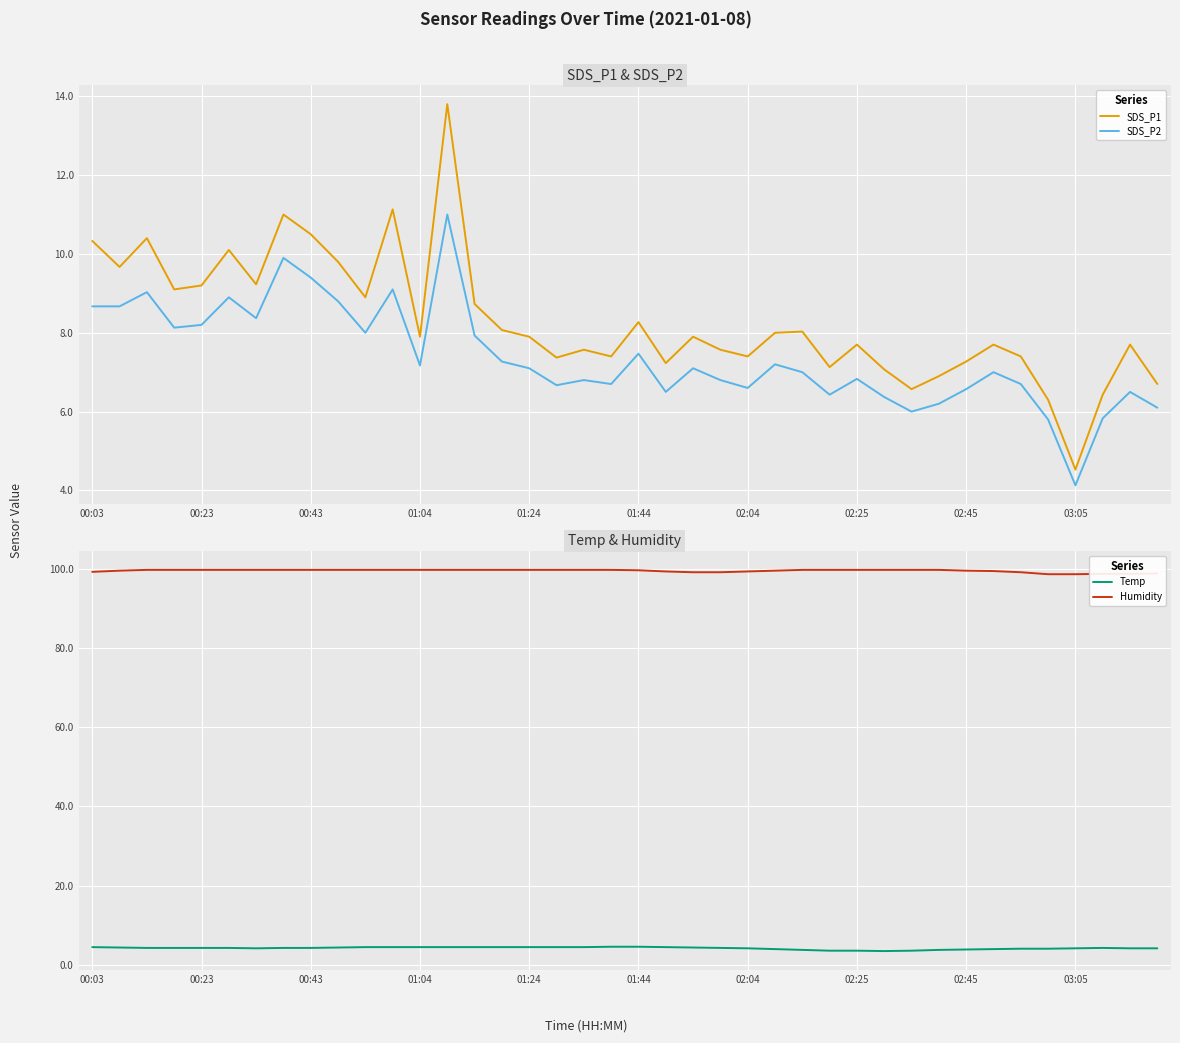

True or false: SDS_P2 and SDS_P1 cross at least once.

False